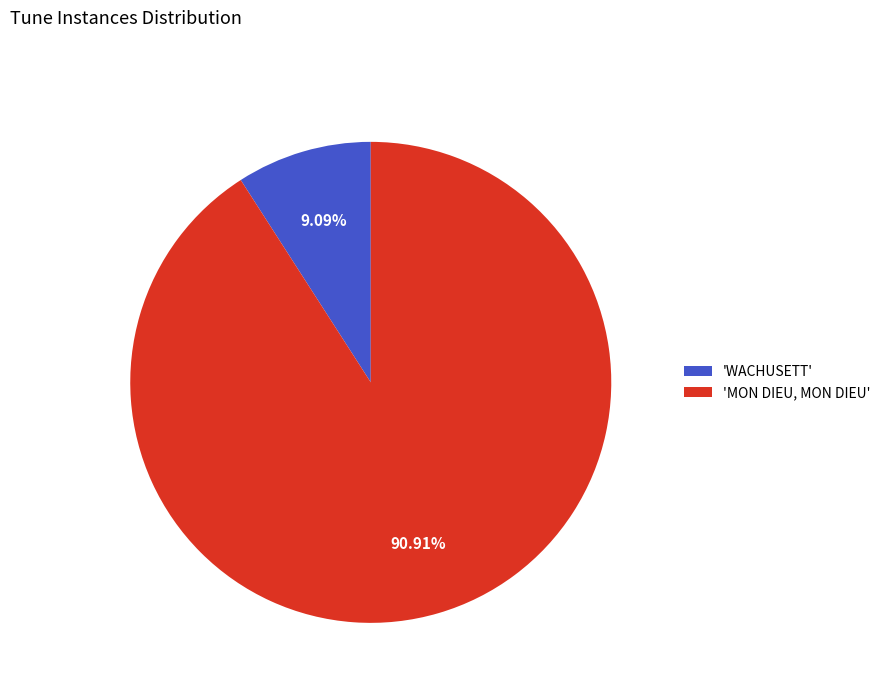

Is there any slice that represents more than half of the pie?

Yes